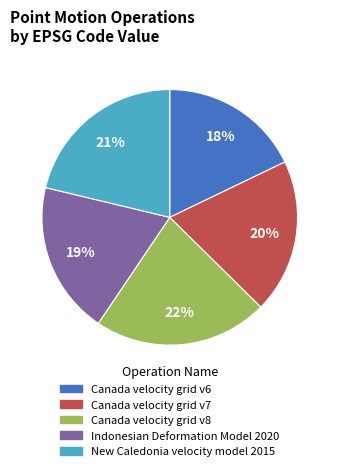

Which slice is the smallest?

Canada velocity grid v6